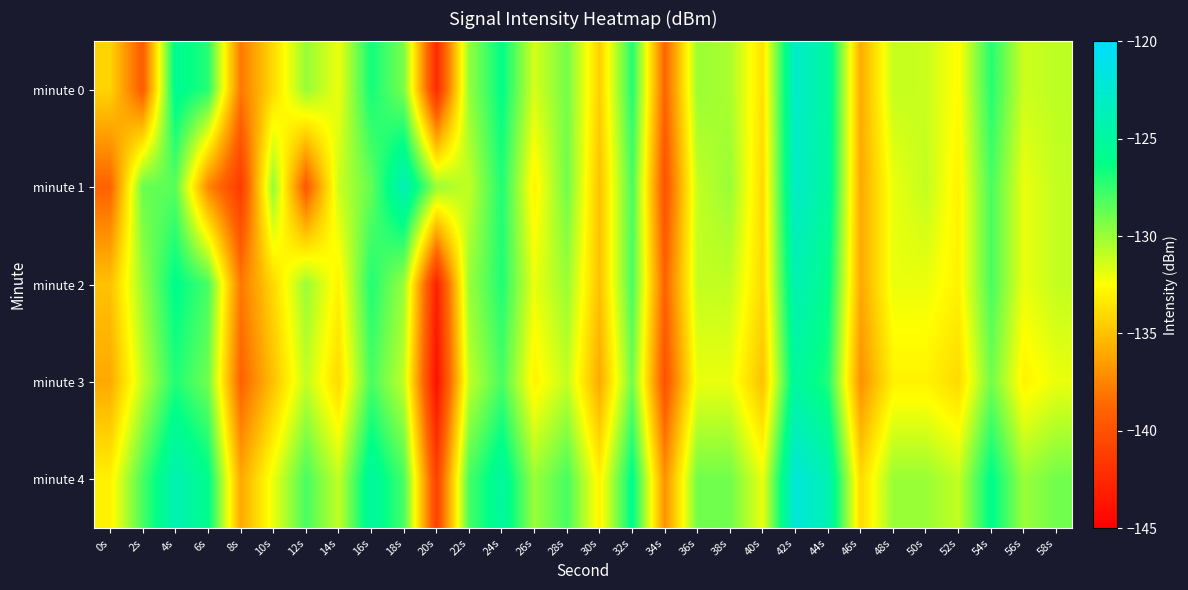

How many distinct data groups are displayed?

5